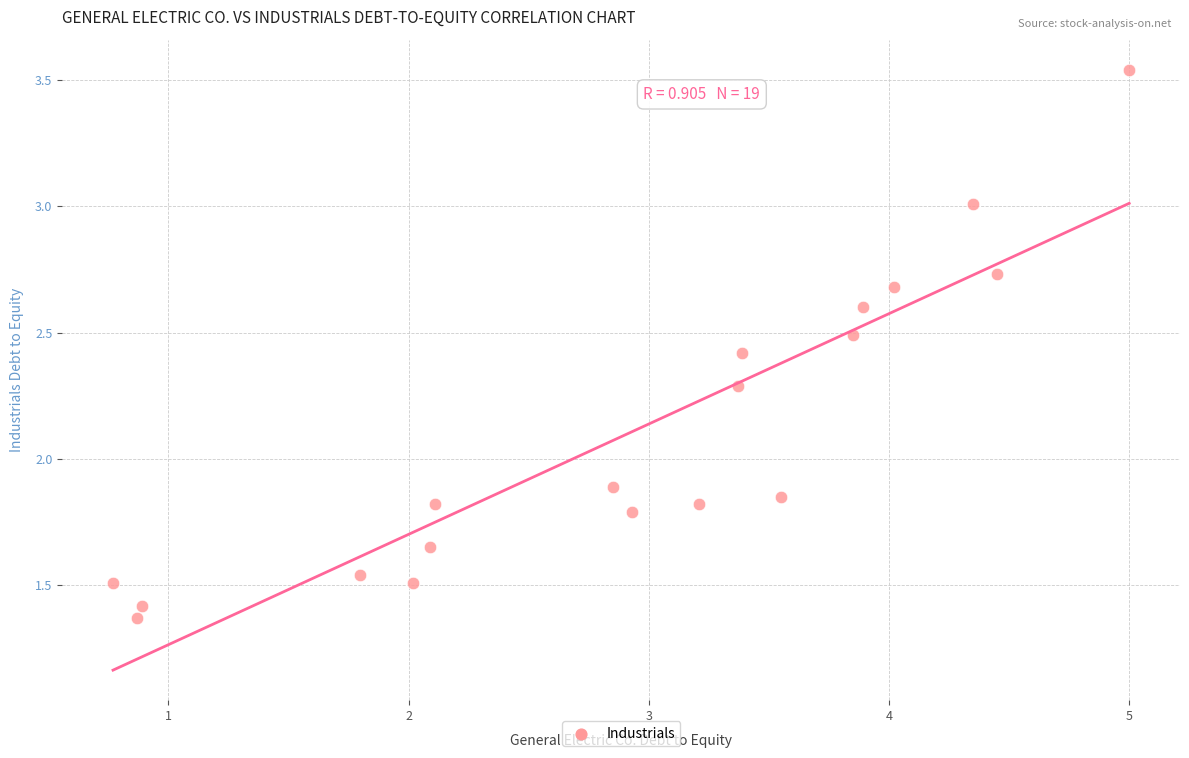

What is the range of X values (max minus min)?

4.2